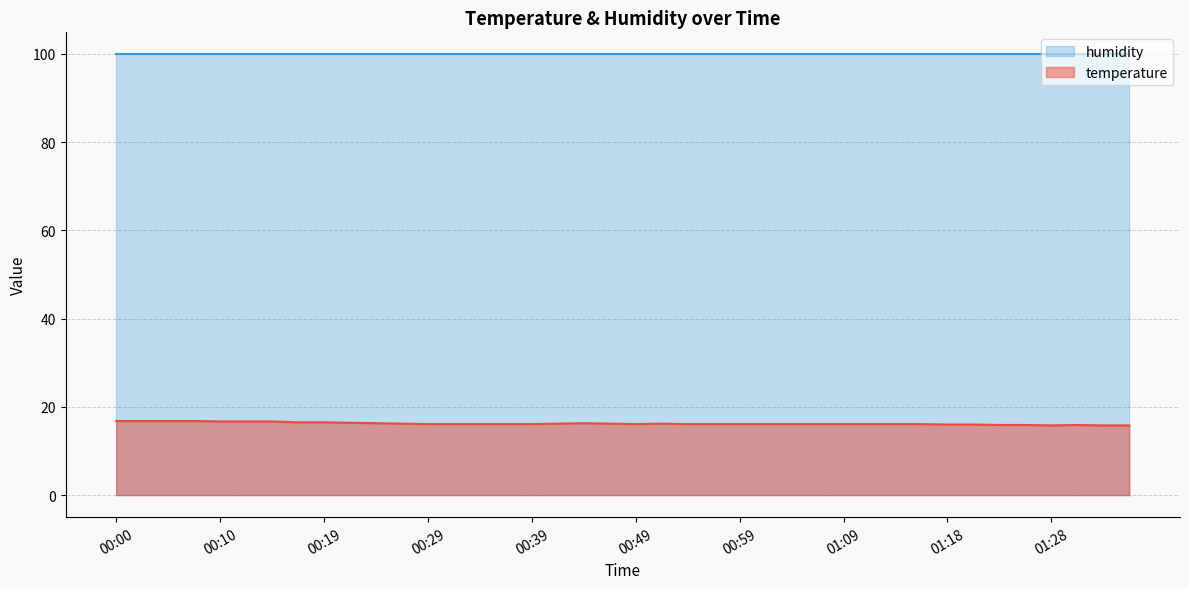

Rank the categories by value from lowest to highest.

01:28, 01:33, 01:36, 01:23, 01:26, 01:31, 01:18, 01:21, 00:29, 00:32, 00:34, 00:37, 00:39, 00:49, 00:54, 00:56, 00:59, 01:01, 01:04, 01:06, 01:09, 01:11, 01:13, 01:16, 00:27, 00:42, 00:46, 00:51, 00:24, 00:44, 00:22, 00:17, 00:19, 00:10, 00:12, 00:14, 00:00, 00:02, 00:05, 00:07